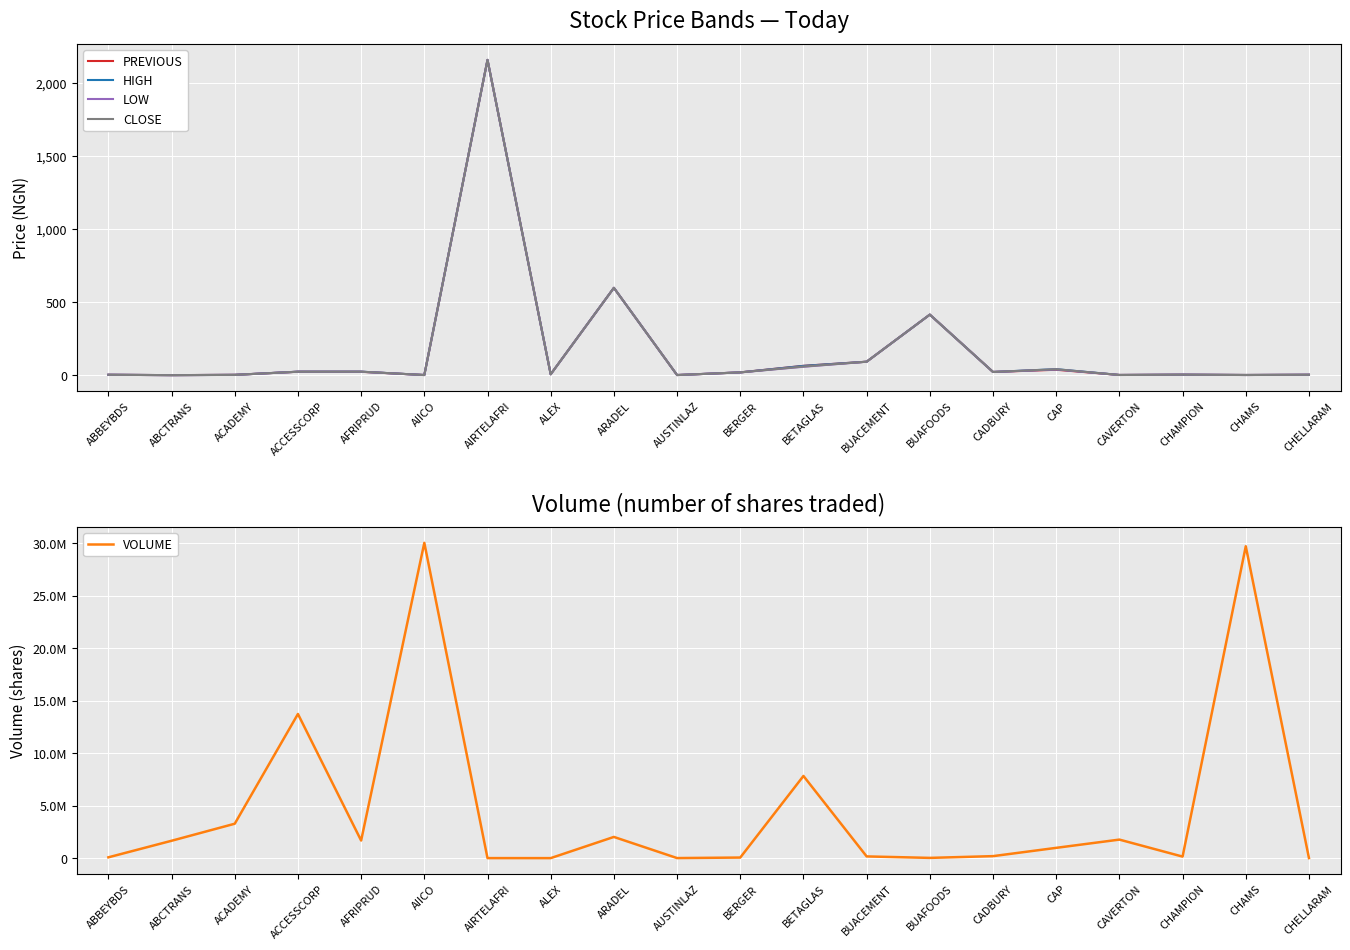

At how many categories does at least one series exceed 29044076?

2